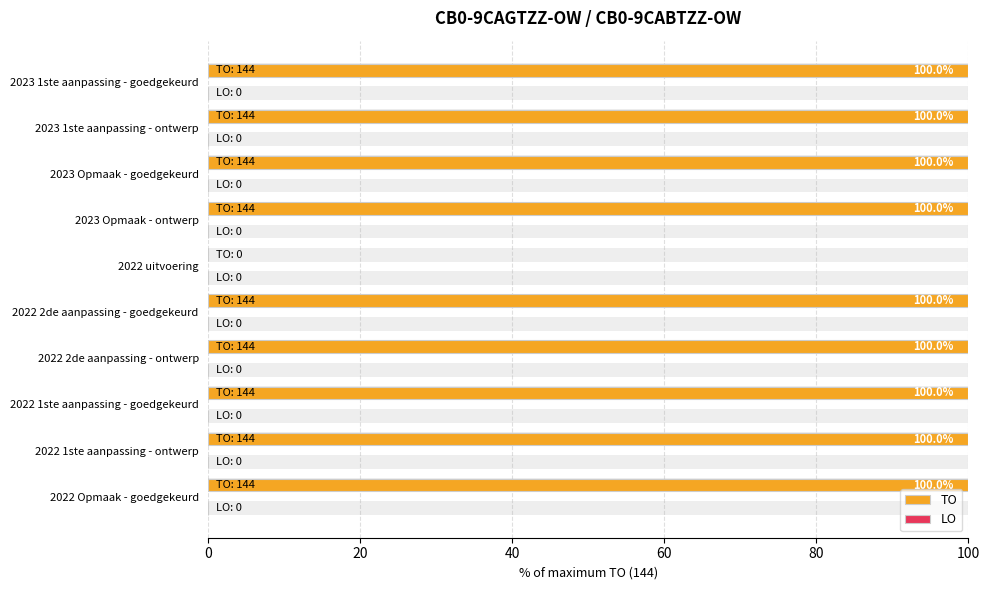

Is it true that TO equals 100.0 at 2023 1ste aanpassing - ontwerp?

True